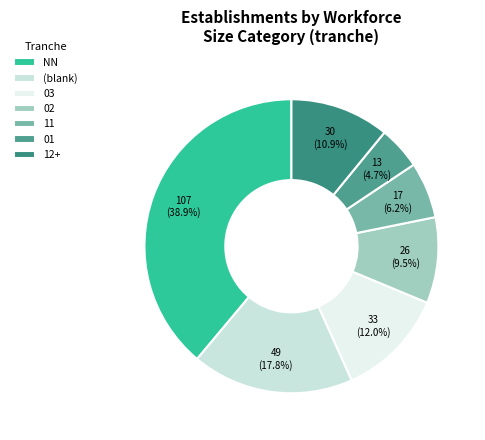

What is the smallest slice in the pie chart?

01